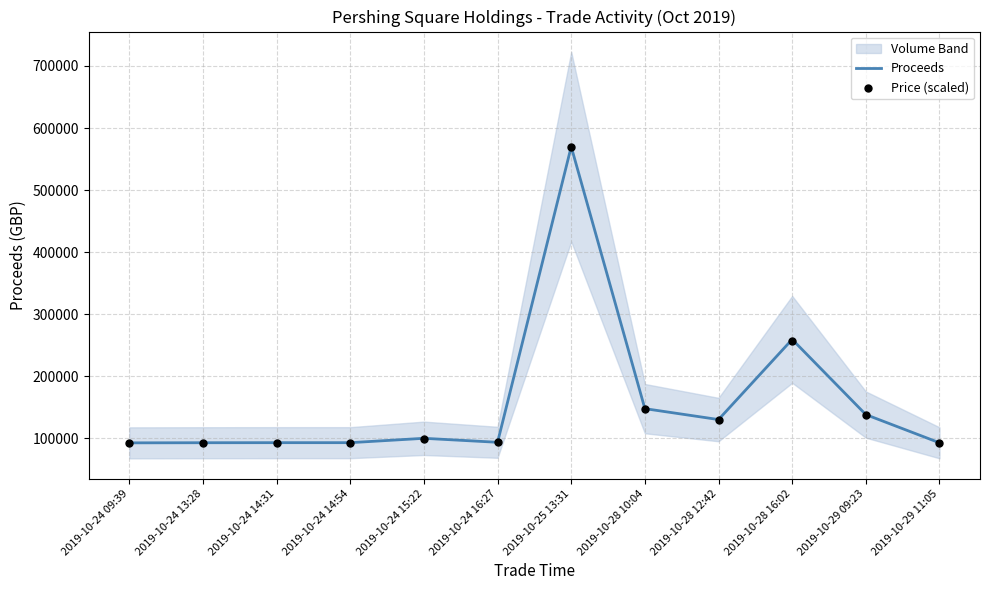

Which series has the widest spread of Y values?

Proceeds